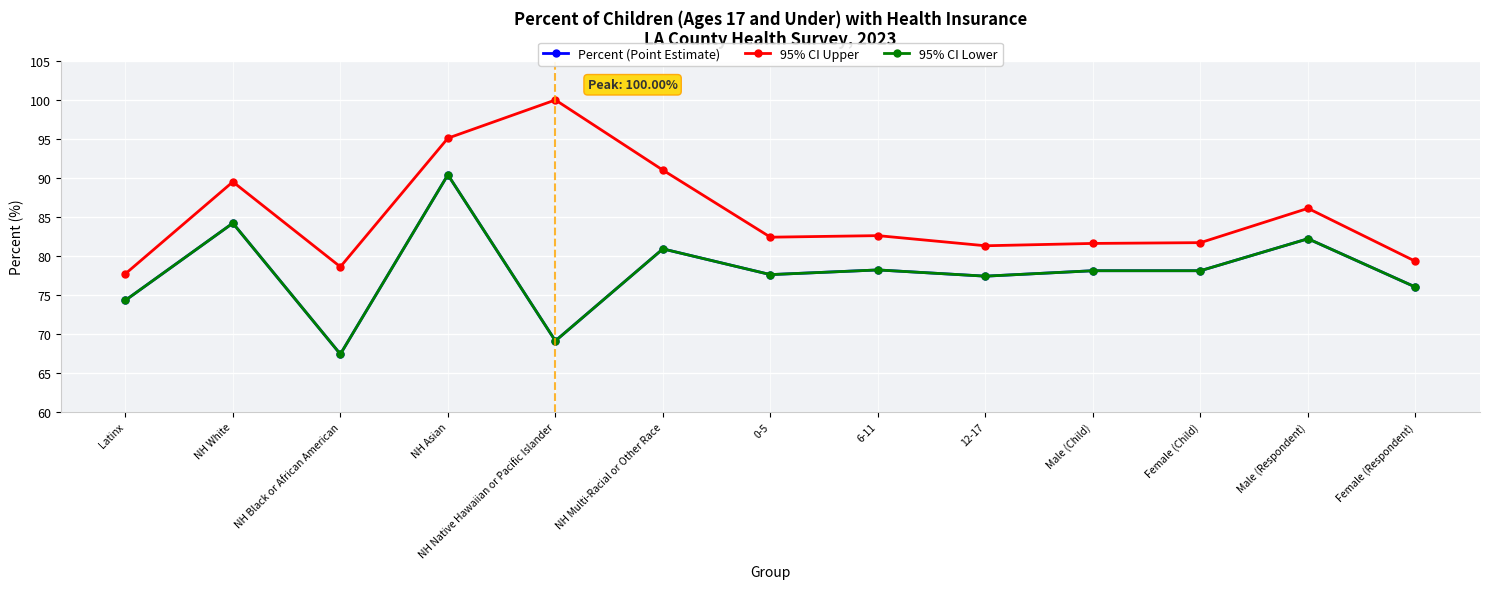

Reading left to right, what are all the values shown in this chart?

Percent (Point Estimate): 74.3	84.2	67.4	90.4	69.1	80.9	77.6	78.2	77.4	78.1	78.1	82.2	76.0
95% CI Upper: 77.7	89.5	78.6	95.1	100.0	91.0	82.4	82.6	81.3	81.6	81.7	86.1	79.3
95% CI Lower: 74.3	84.2	67.4	90.4	69.1	80.9	77.6	78.2	77.4	78.1	78.1	82.2	76.0